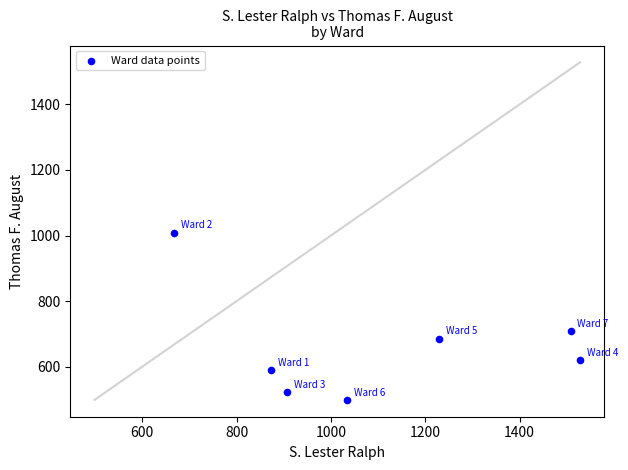

What is the average Y value?

662